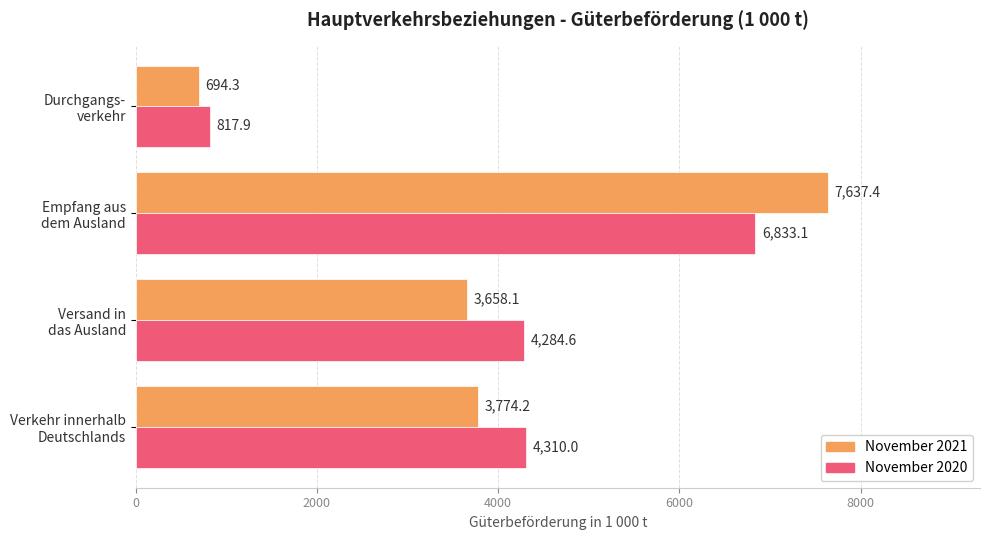

At which category is the sum across all series the highest?

Empfang aus
dem Ausland